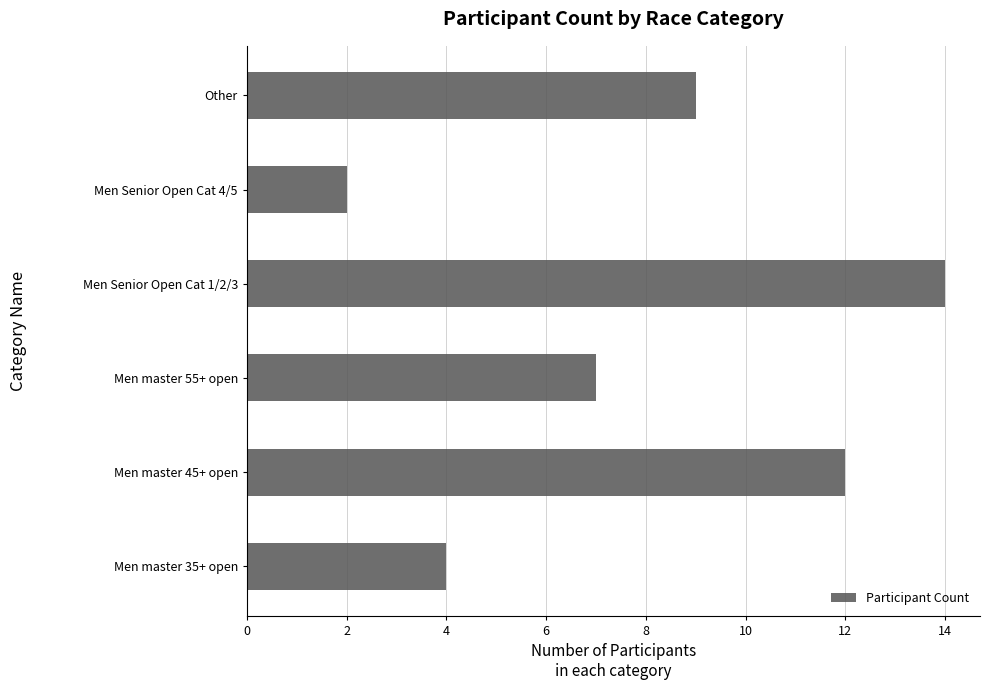

What is the difference between the second highest and minimum values?

10